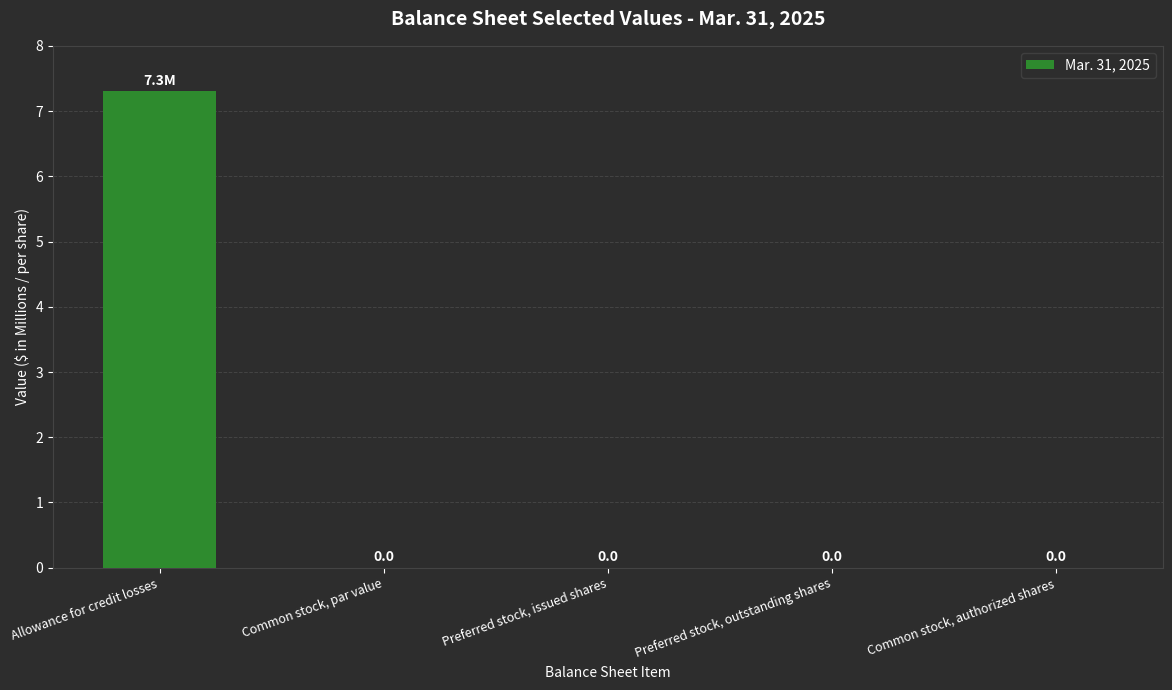

What is the average value?

1.5